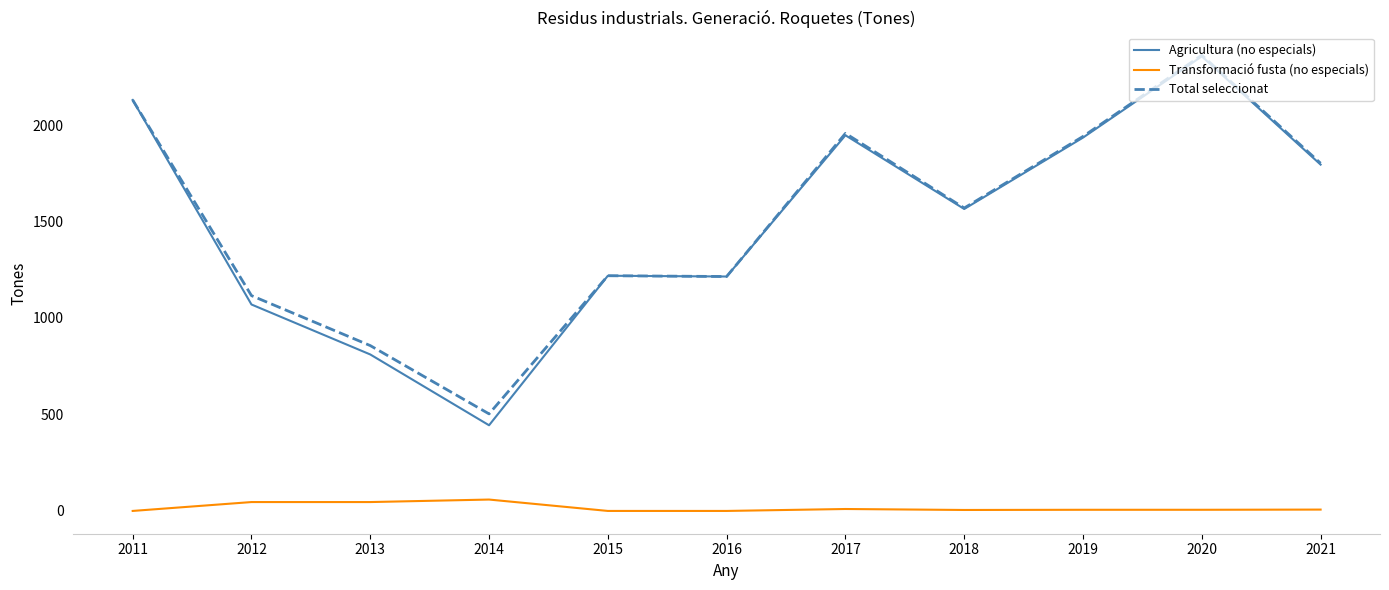

What is the maximum value for Transformació fusta (no especials)?

59